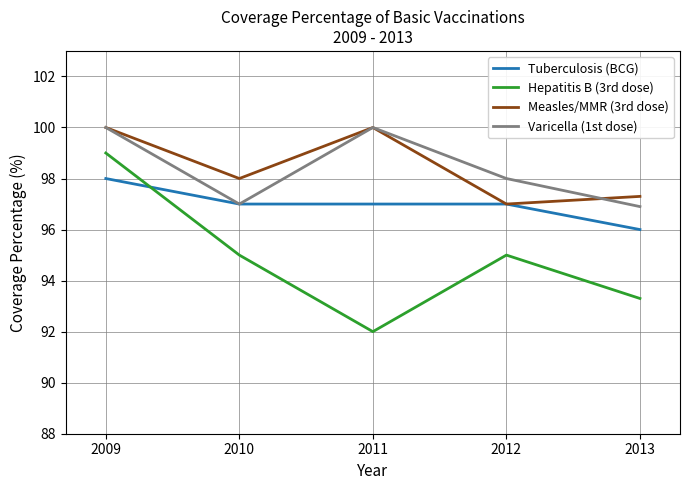

How many lines are shown in the chart?

4